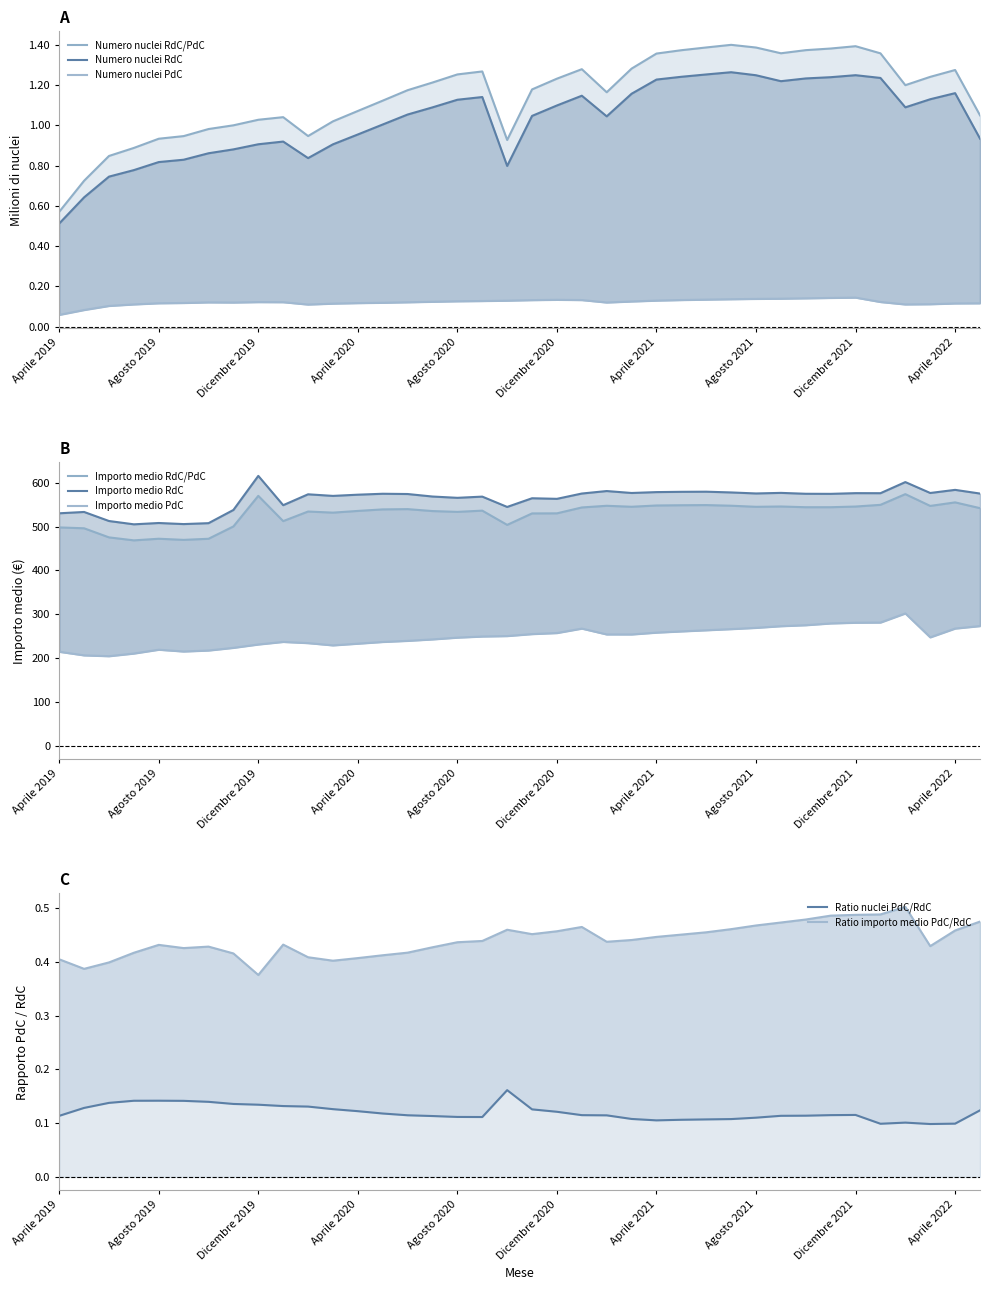

What is the sum of all Numero nuclei PdC values?

4.6